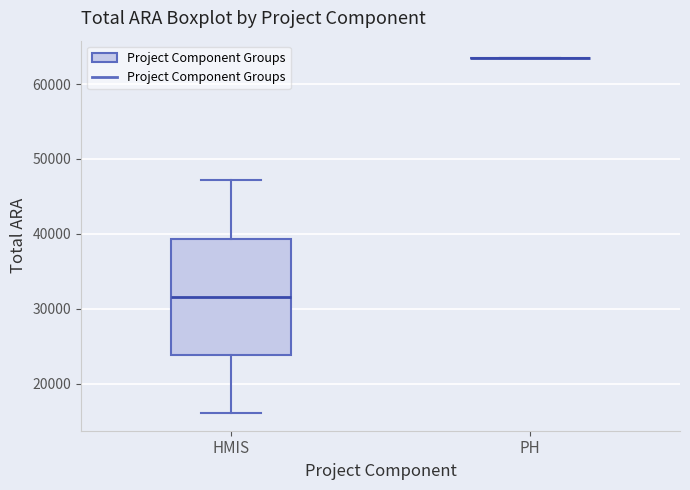

Reading left to right, read every box against the y-axis: the position of its median line, the range the box covers, and the ends of its whiskers. The values are not printed on the chart, so give them approximately, as read against the axis.

HMIS: median 32000, box 24000 to 39000, whiskers 16000 to 47000
PH: box collapsed to a line at 63000, whiskers 63000 to 63000